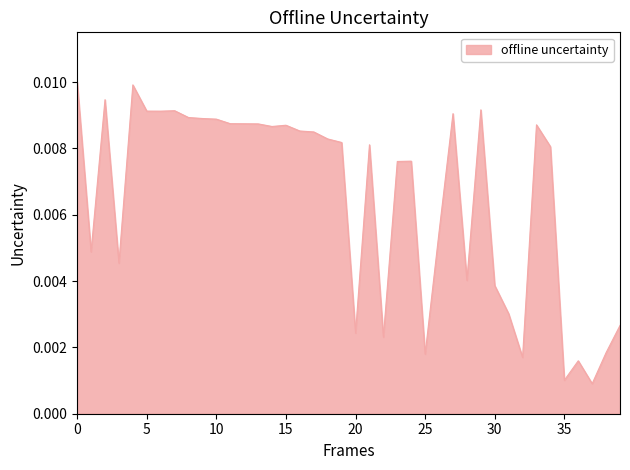

What is the label of the 25th point from the left?

24